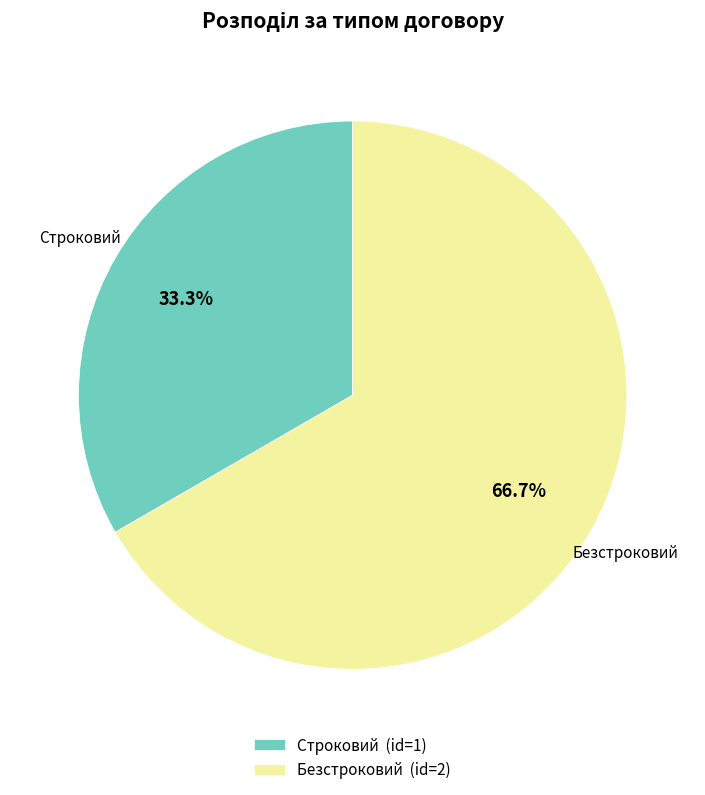

True or false: Безстроковий accounts for 67% of the total.

True